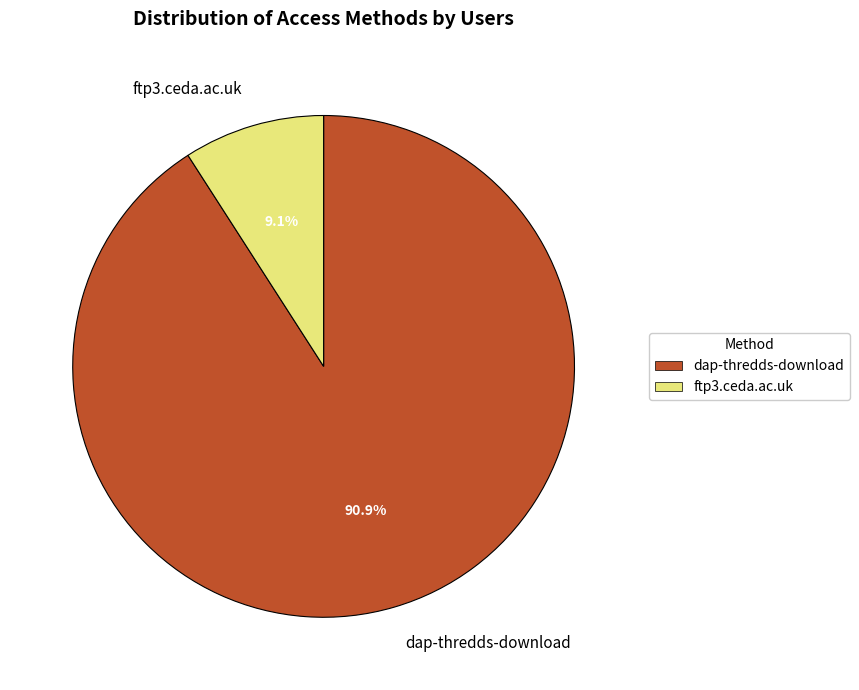

How many slices are in this pie chart?

2